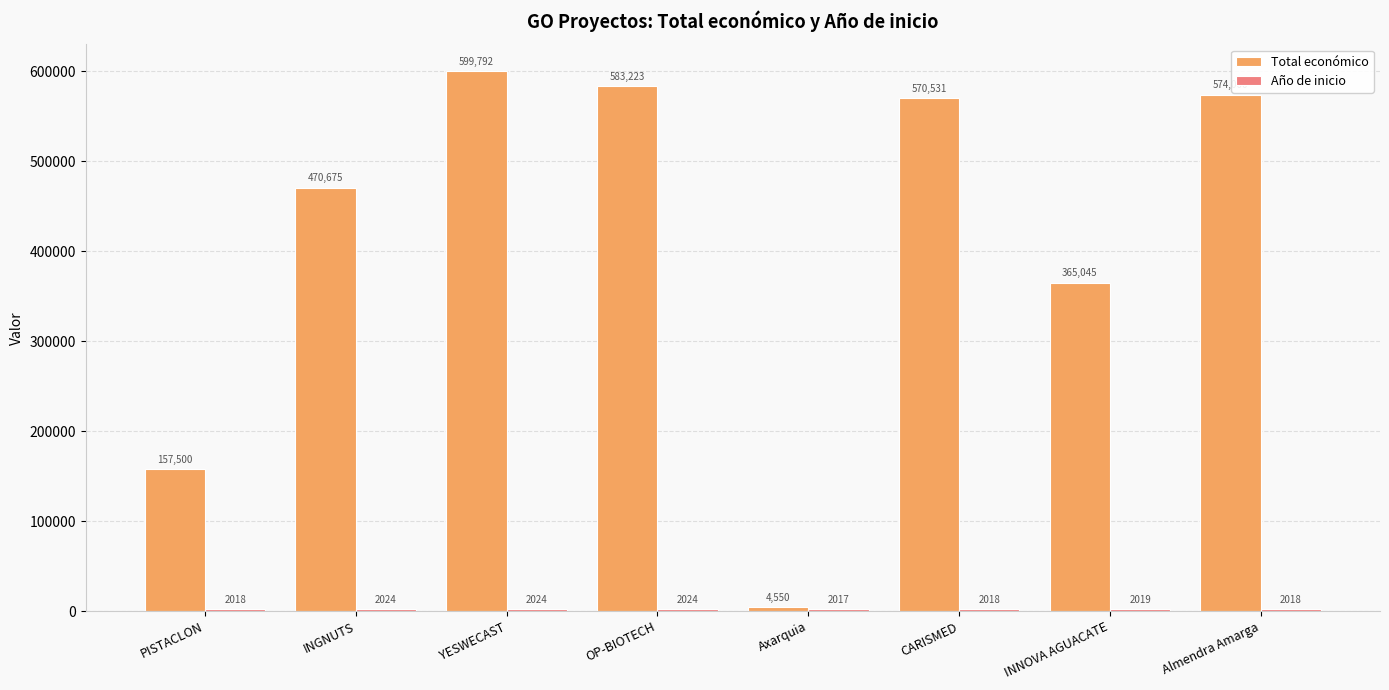

What value does the Total económico series have at INGNUTS?

470675